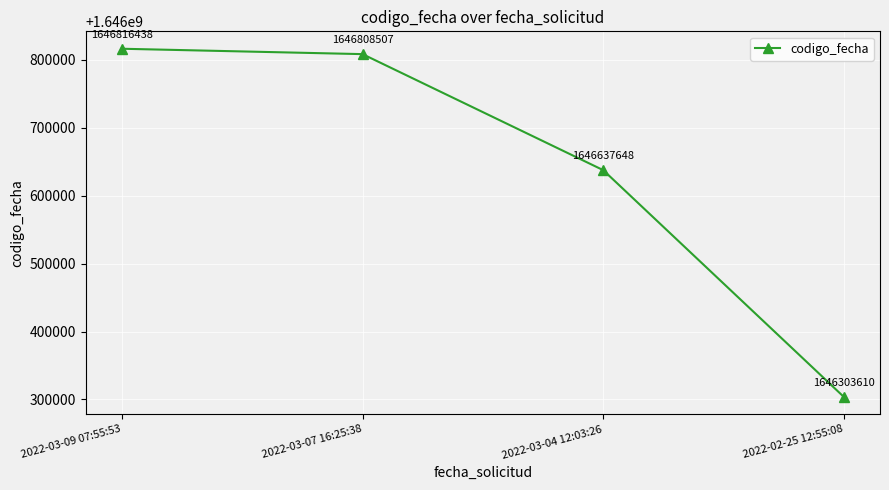

Reading right to left, transcribe all the data shown in this chart.

2022-02-25 12:55:08=1646303610	2022-03-04 12:03:26=1646637648	2022-03-07 16:25:38=1646808507	2022-03-09 07:55:53=1646816438